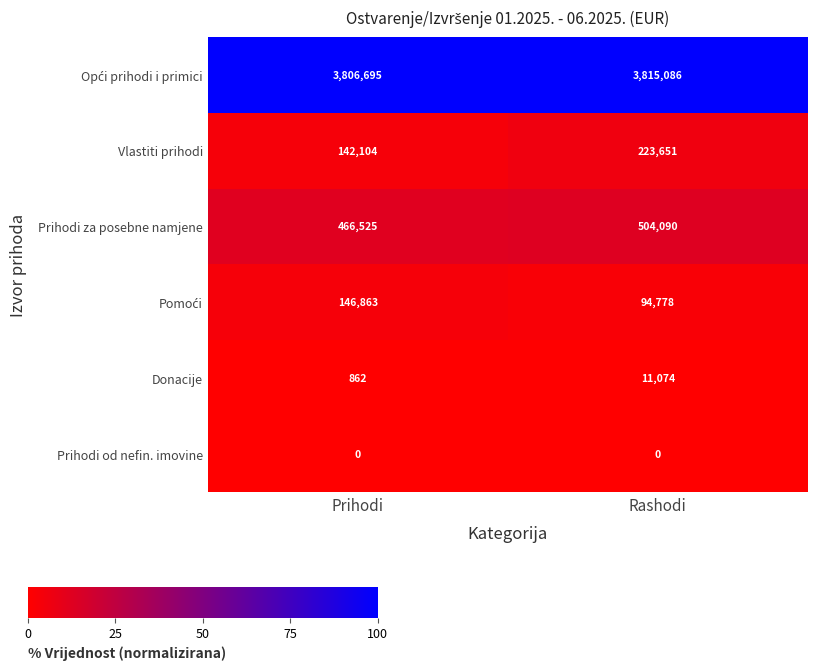

What is the difference between the maximum and minimum values in the Donacije series?

10212